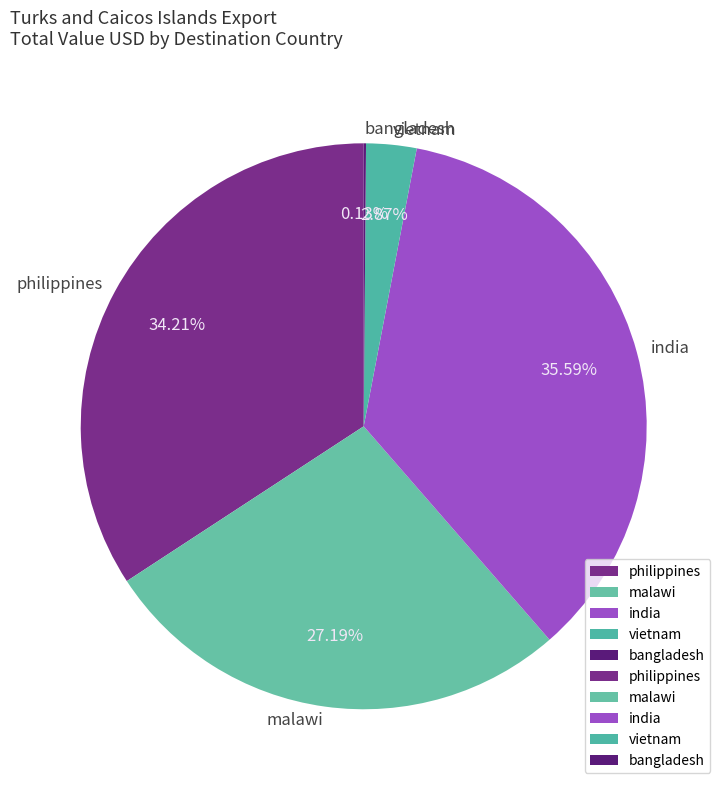

Which category has the biggest portion of the pie?

india